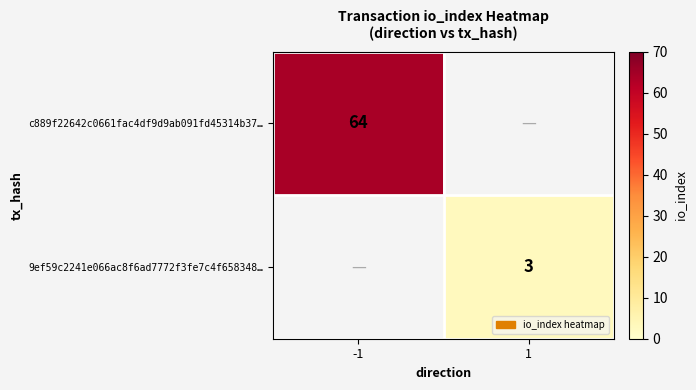

The value of 9ef59c2241e066ac8f6ad7772f3fe7c4f658348… at 1 is 5. True or false?

False